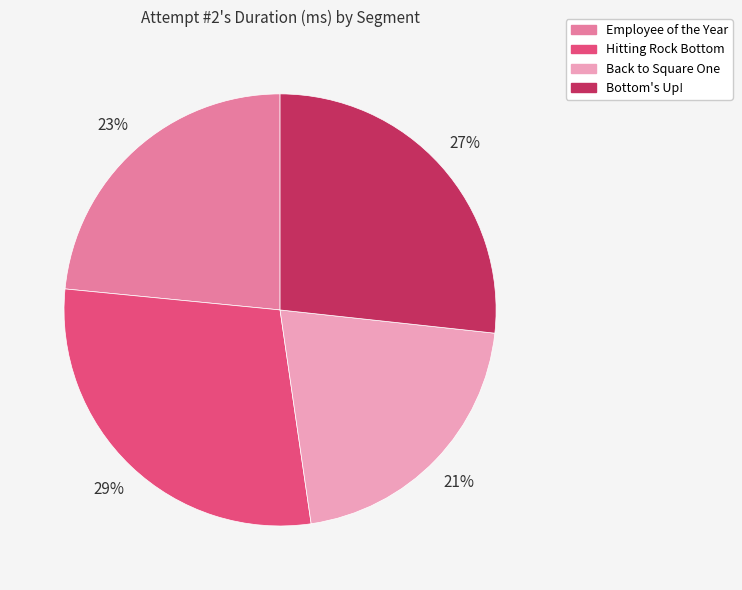

How many segments does this pie chart have?

4